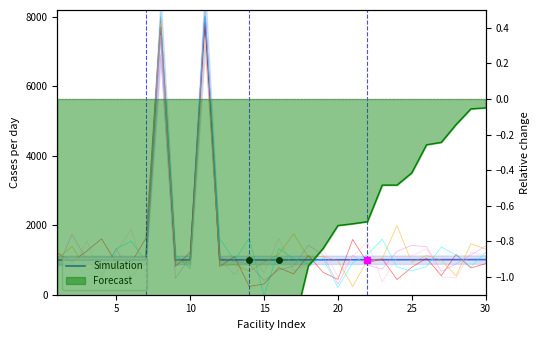

Where is the first local minimum?

5